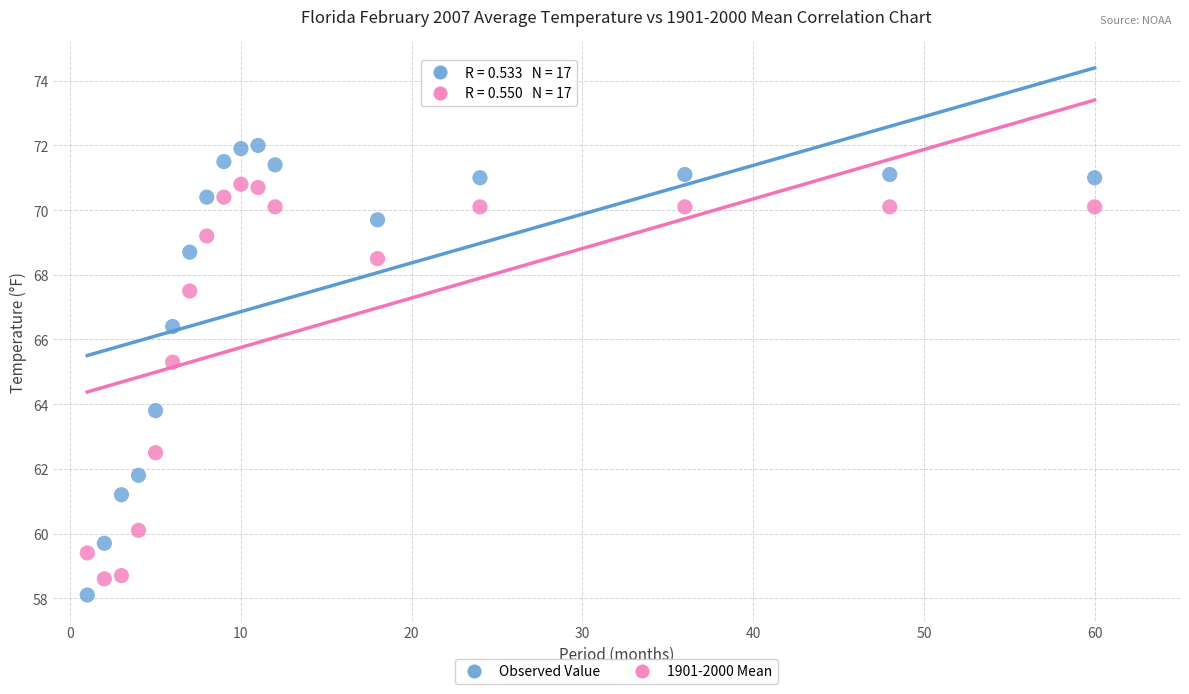

Which series contains the highest Y value?

Observed Value